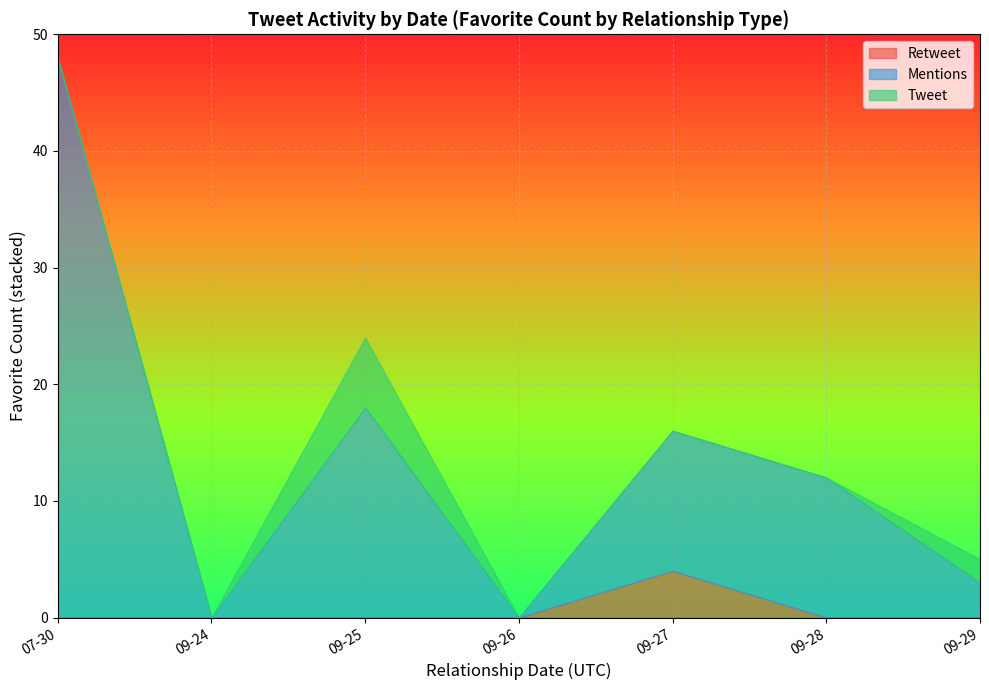

What is the total value across all series at 09-27?

16